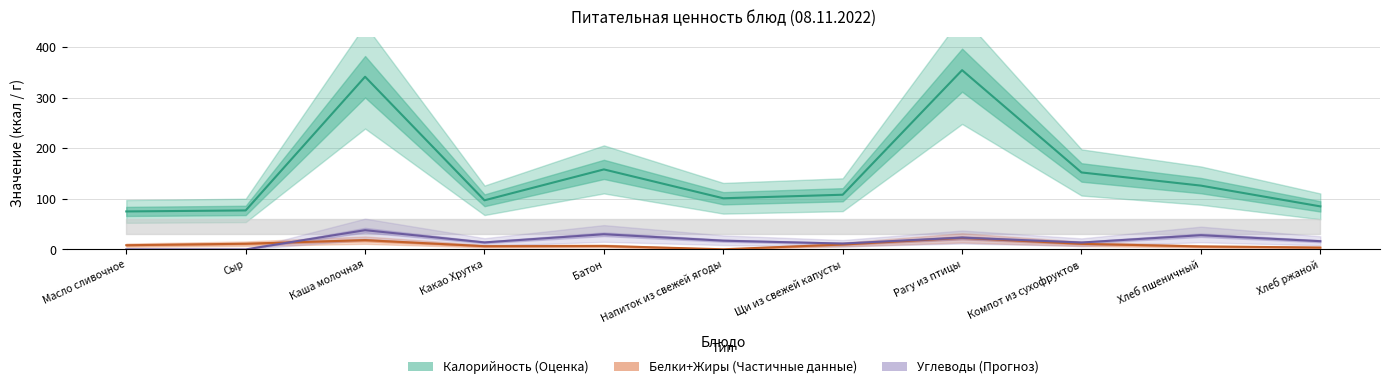

What is the difference between the second highest and second lowest values in the Углеводы (Прогноз) series?

29.9